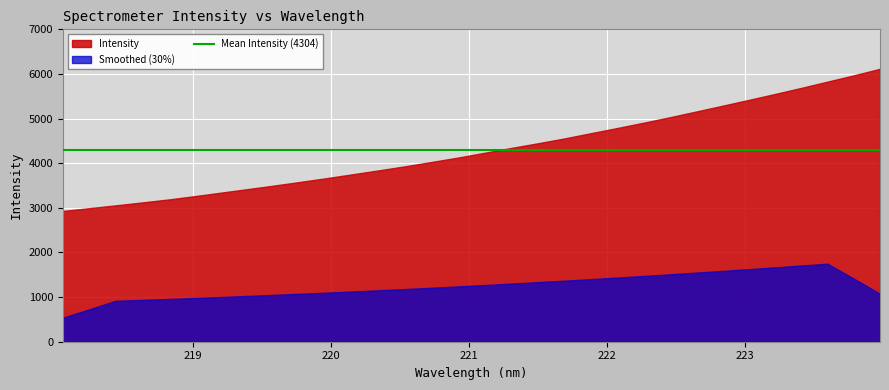

What is the greatest value displayed?

6115.7